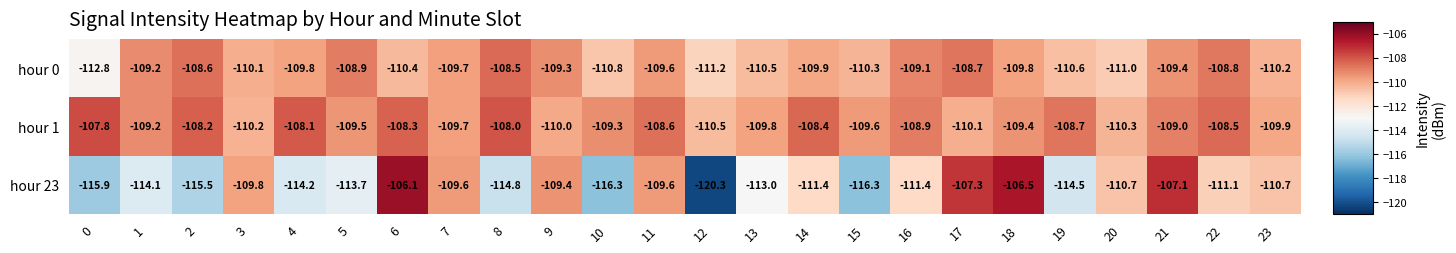

Which series has the largest total across all categories?

hour 1